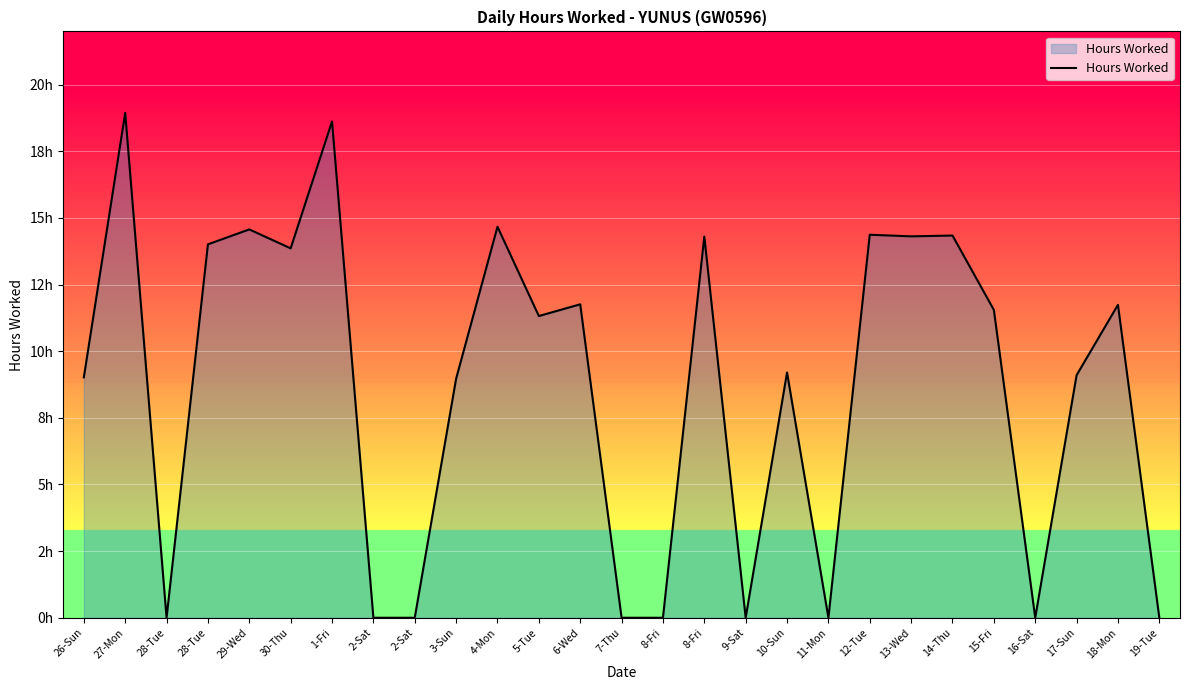

What is the difference between the values at 26-Sun and 13-Wed?

5.3